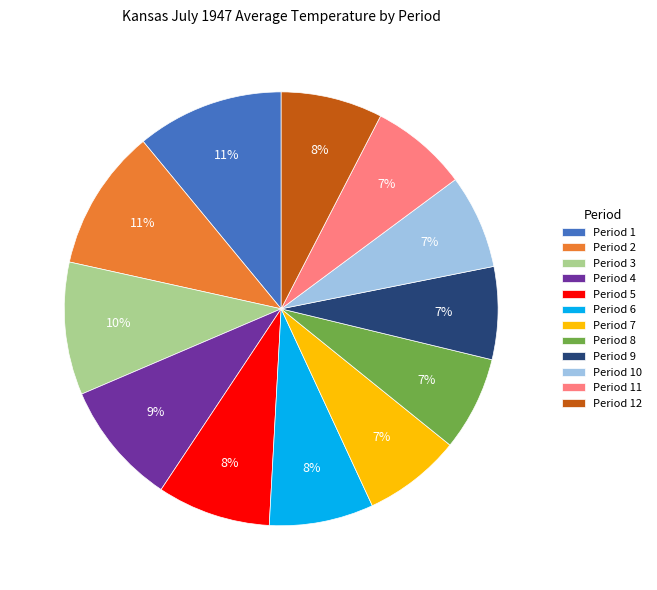

Combined, do Period 7 and Period 9 account for over 50%?

No